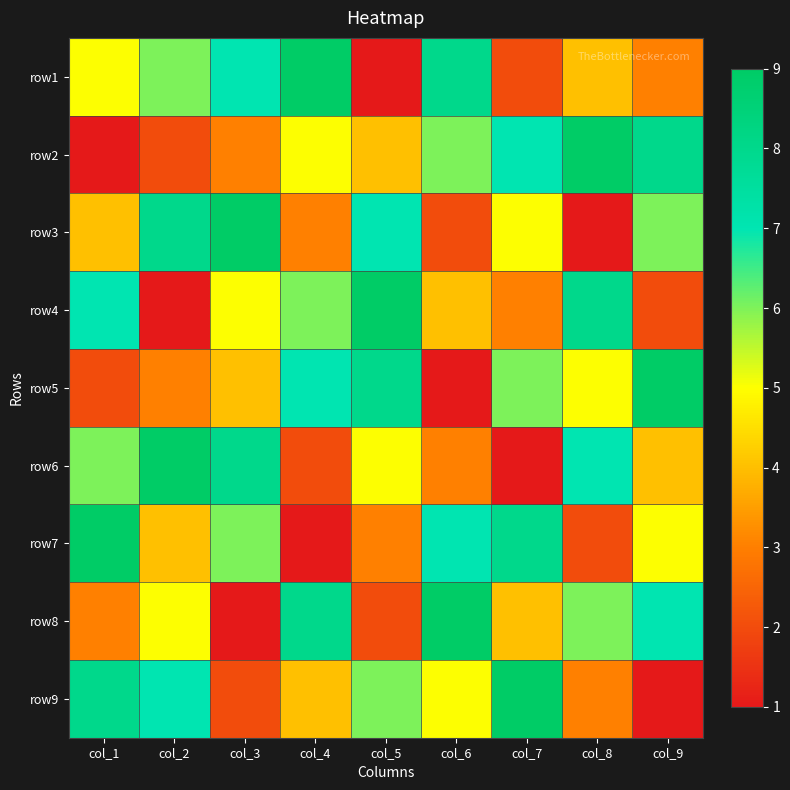

Reading left to right, extract all data points from this chart.

row1: col_1=5	col_2=6	col_3=7	col_4=9	col_5=1	col_6=8	col_7=2	col_8=4	col_9=3
row2: col_1=1	col_2=2	col_3=3	col_4=5	col_5=4	col_6=6	col_7=7	col_8=9	col_9=8
row3: col_1=4	col_2=8	col_3=9	col_4=3	col_5=7	col_6=2	col_7=5	col_8=1	col_9=6
row4: col_1=7	col_2=1	col_3=5	col_4=6	col_5=9	col_6=4	col_7=3	col_8=8	col_9=2
row5: col_1=2	col_2=3	col_3=4	col_4=7	col_5=8	col_6=1	col_7=6	col_8=5	col_9=9
row6: col_1=6	col_2=9	col_3=8	col_4=2	col_5=5	col_6=3	col_7=1	col_8=7	col_9=4
row7: col_1=9	col_2=4	col_3=6	col_4=1	col_5=3	col_6=7	col_7=8	col_8=2	col_9=5
row8: col_1=3	col_2=5	col_3=1	col_4=8	col_5=2	col_6=9	col_7=4	col_8=6	col_9=7
row9: col_1=8	col_2=7	col_3=2	col_4=4	col_5=6	col_6=5	col_7=9	col_8=3	col_9=1